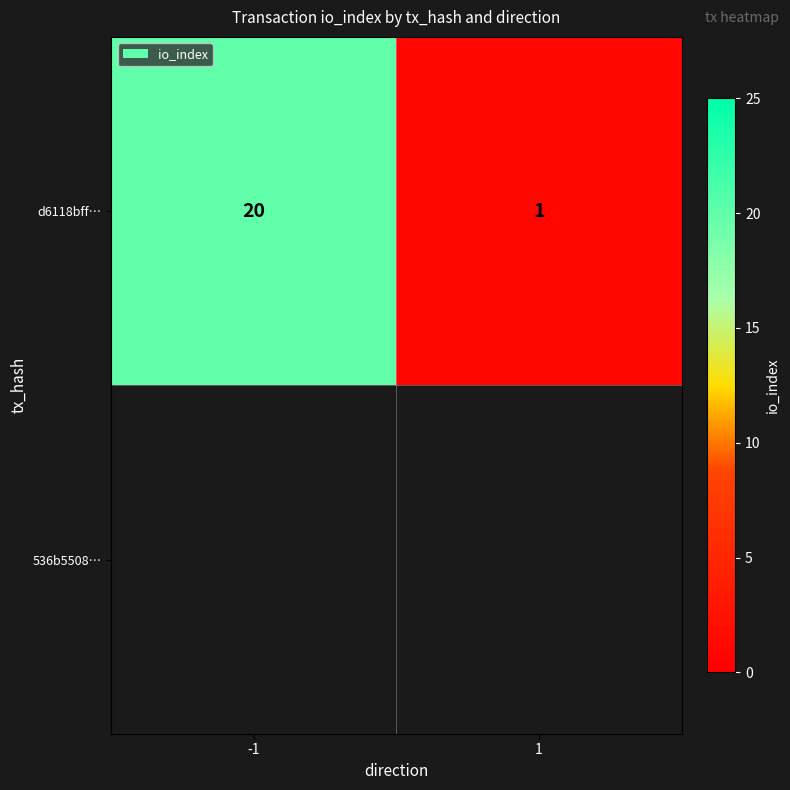

Between 1 and -1, which is larger?

-1